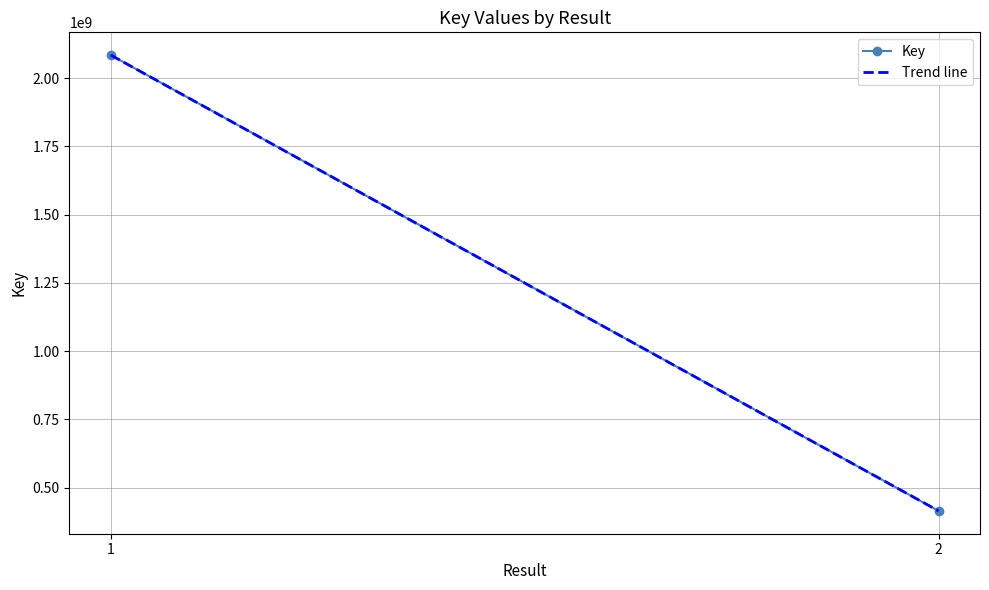

Which series has the largest total across all categories?

Key